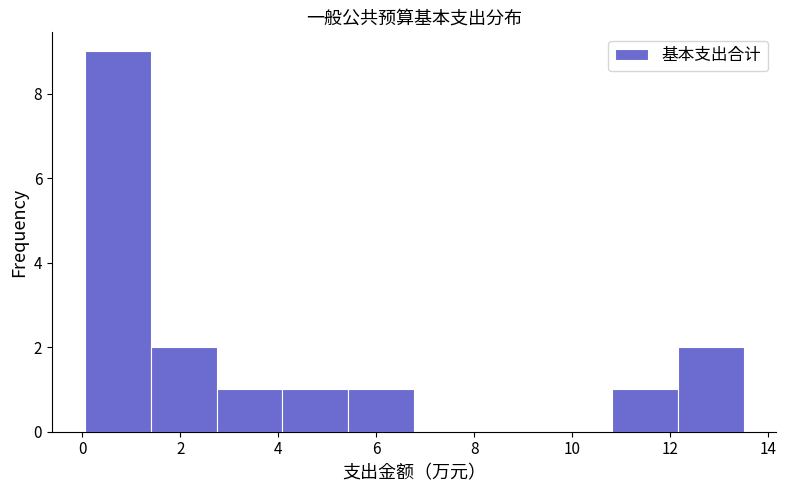

What is the height of the bar covering 12.2 to 13.6 on the x-axis? Neither the bar edges nor the heights are printed on the chart, so give them approximately, as read against the axes.

2